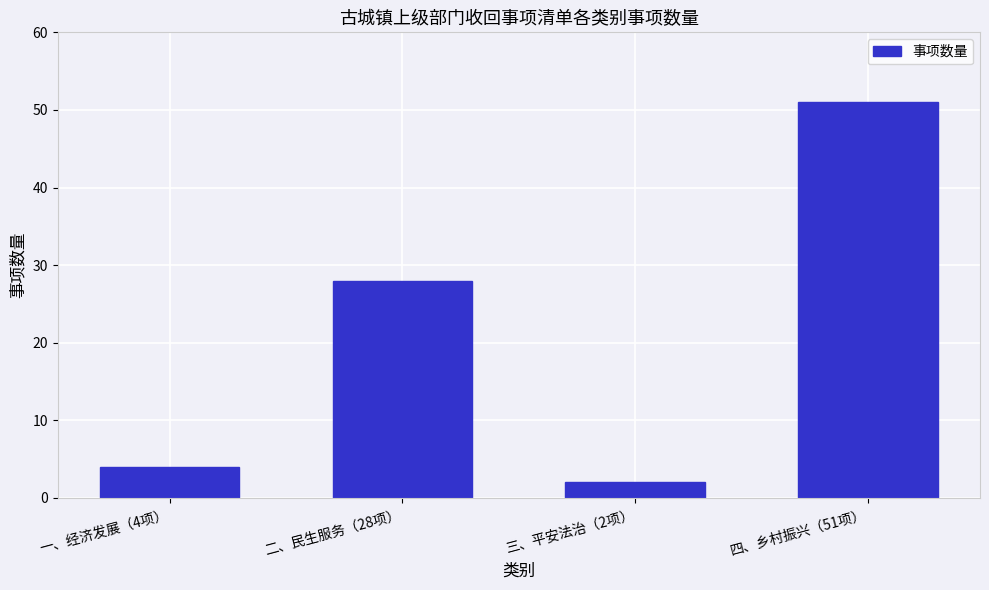

Reading right to left, transcribe all the data shown in this chart.

51	2	28	4